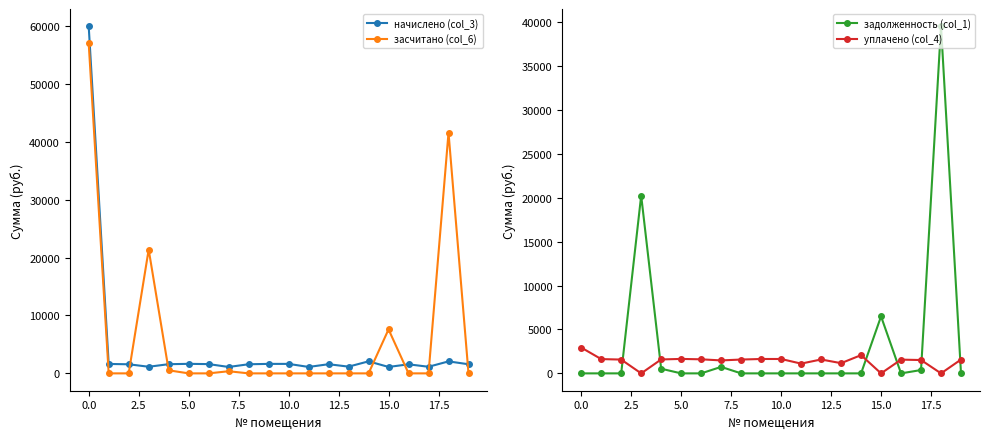

What is the difference between the maximum and minimum values in the задолженность (col_1) series?

39500.1